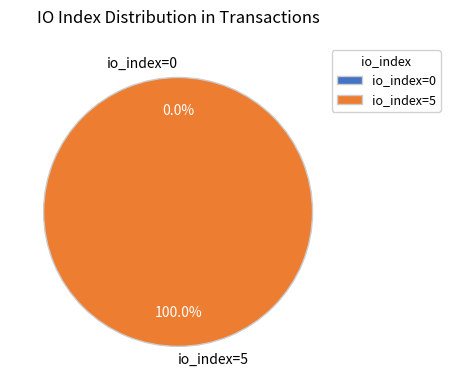

Is there a majority slice in this chart?

Yes